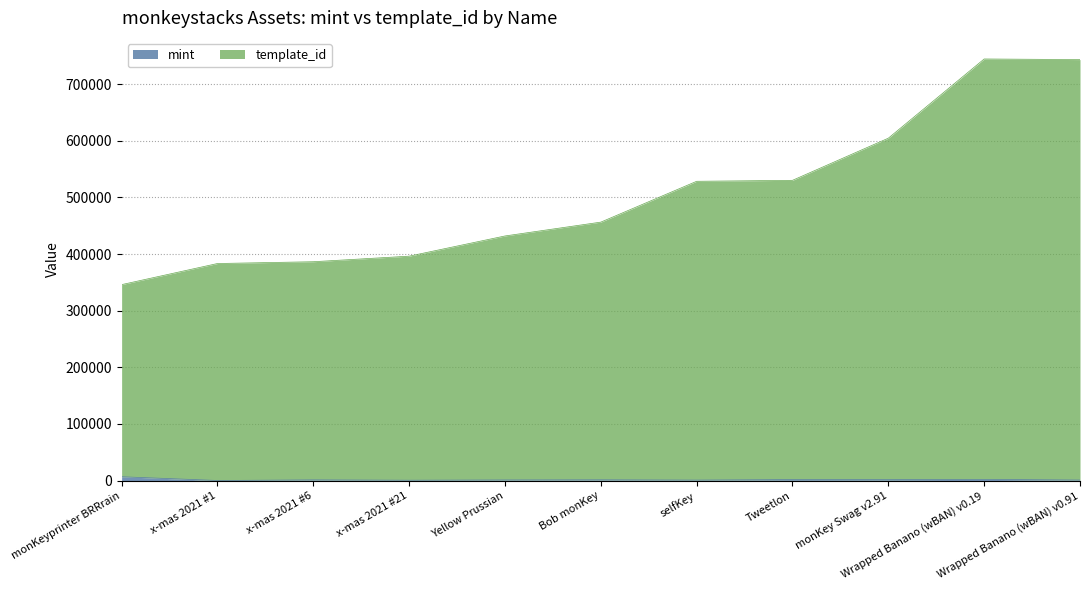

How many data points in template_id are above 456408?

5